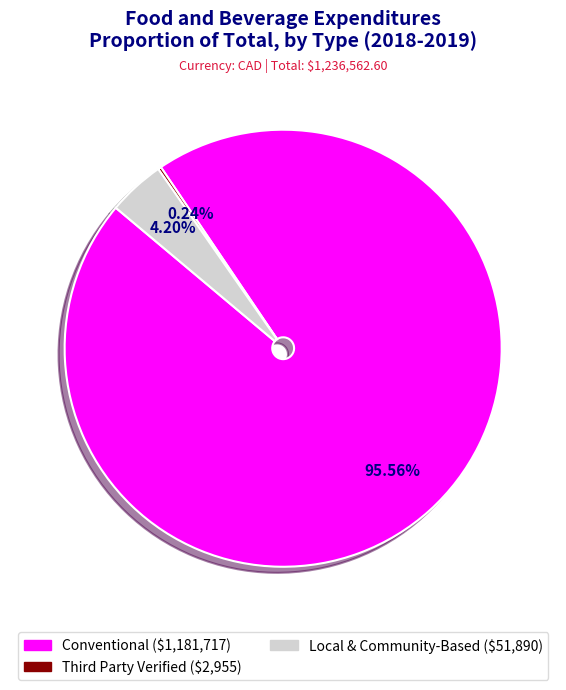

Which category accounts for the majority?

Conventional